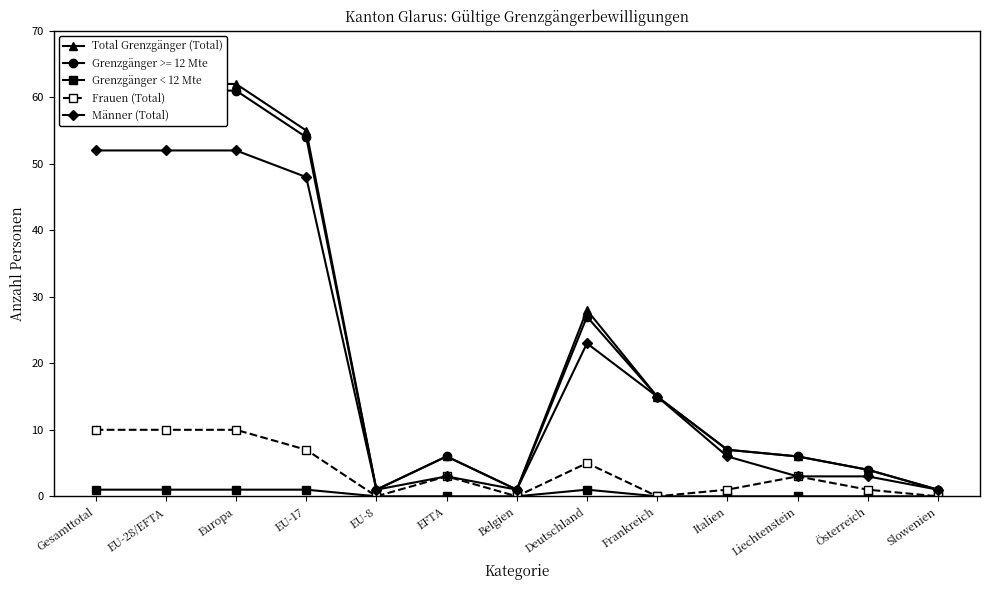

What is the label of the 4th point from the right?

Italien